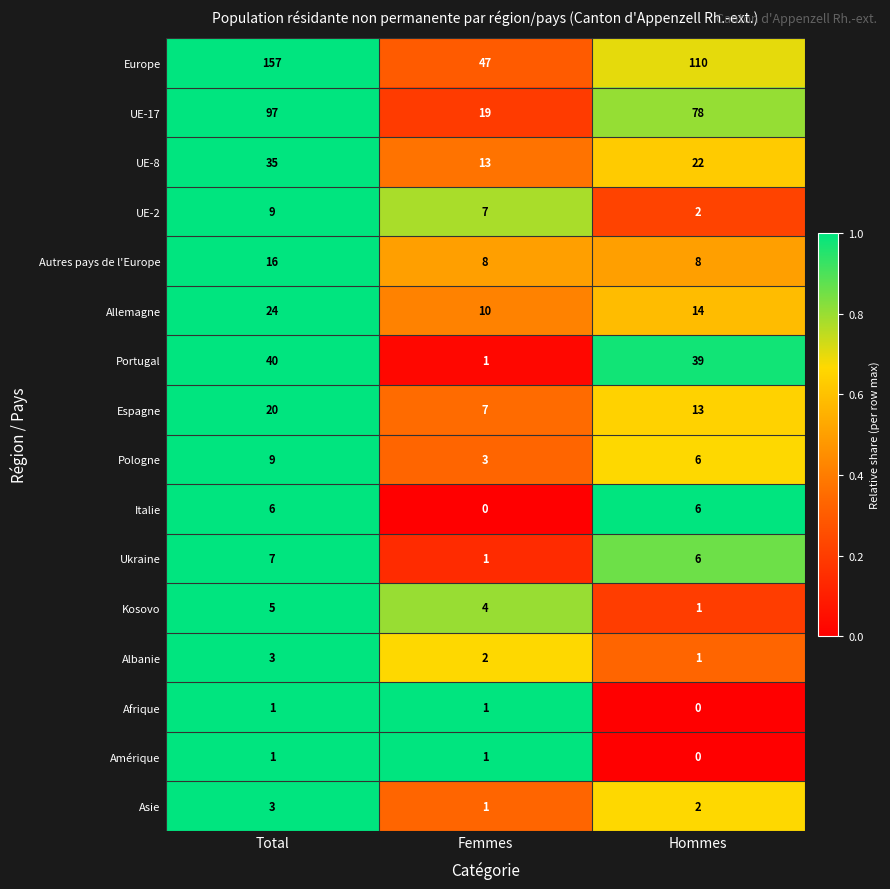

What is the sum of all UE-8 values?

70